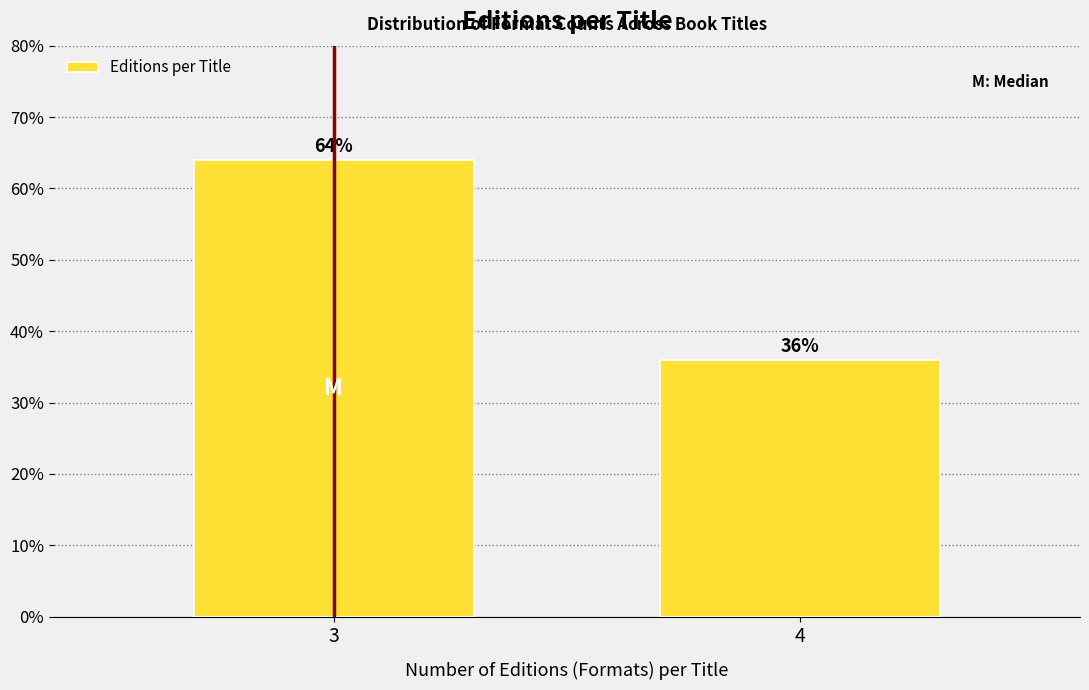

Reading left to right, transcribe all the data shown in this chart.

64	36